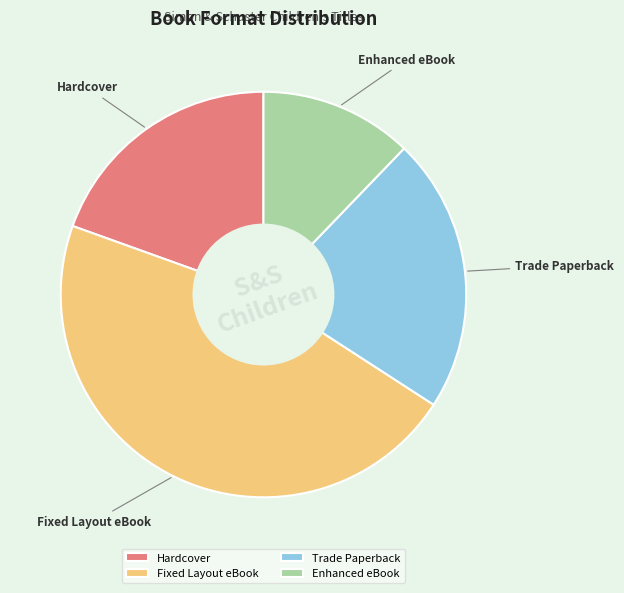

What is the ratio of the value at Fixed Layout eBook to the value at Trade Paperback?

2.1